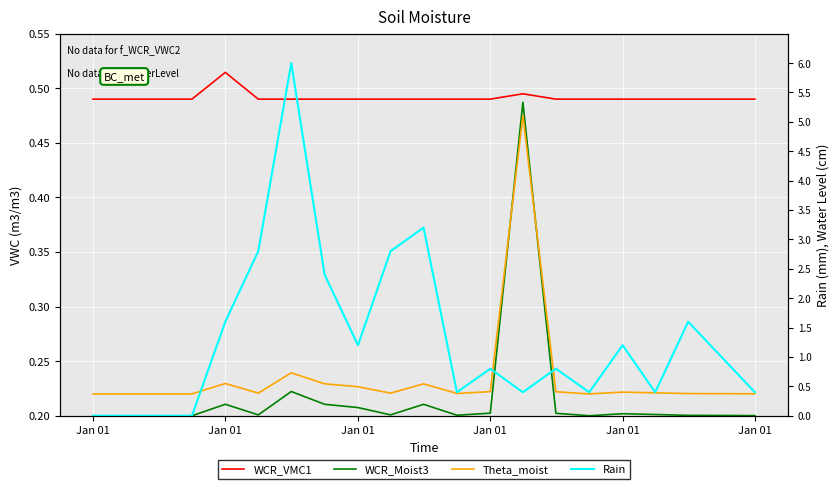

What is the value of the Rain point at the 14th from the left?

0.4